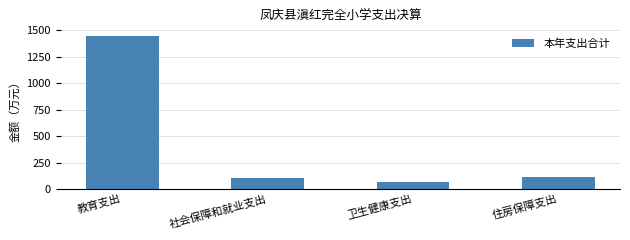

What is the ratio of the value at 住房保障支出 to the value at 社会保障和就业支出?

1.1